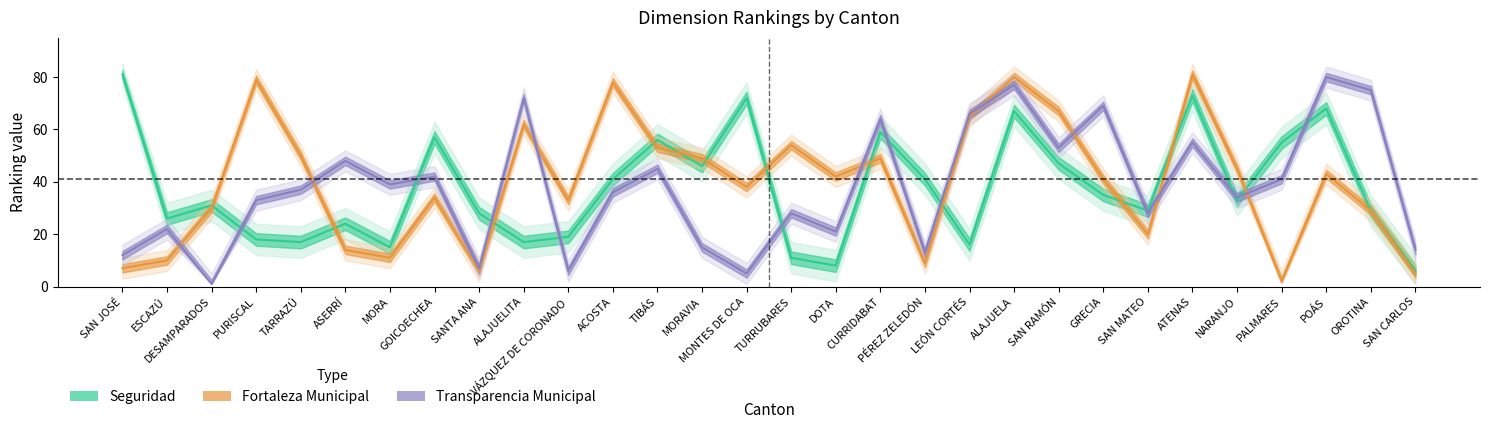

What is the spread (max minus min) of values at PALMARES?

53